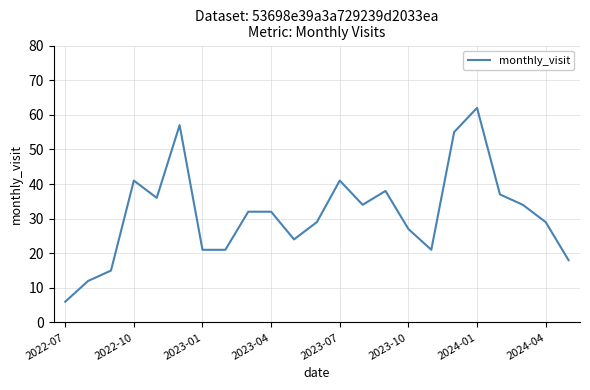

Does the chart have visible grid lines?

Yes